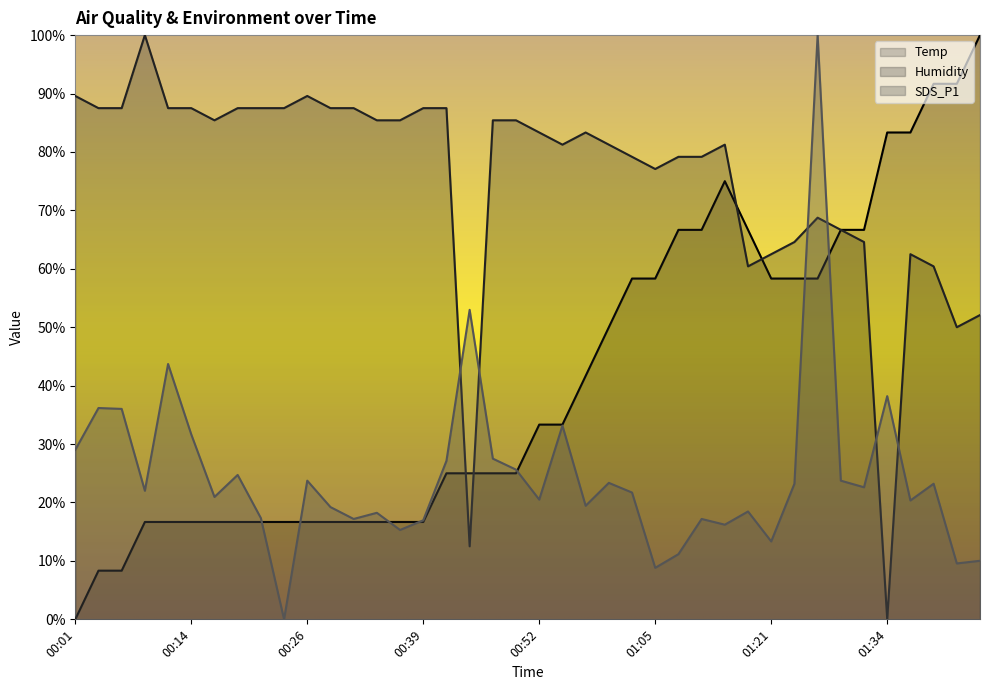

Where is the first local maximum for Humidity?

00:09